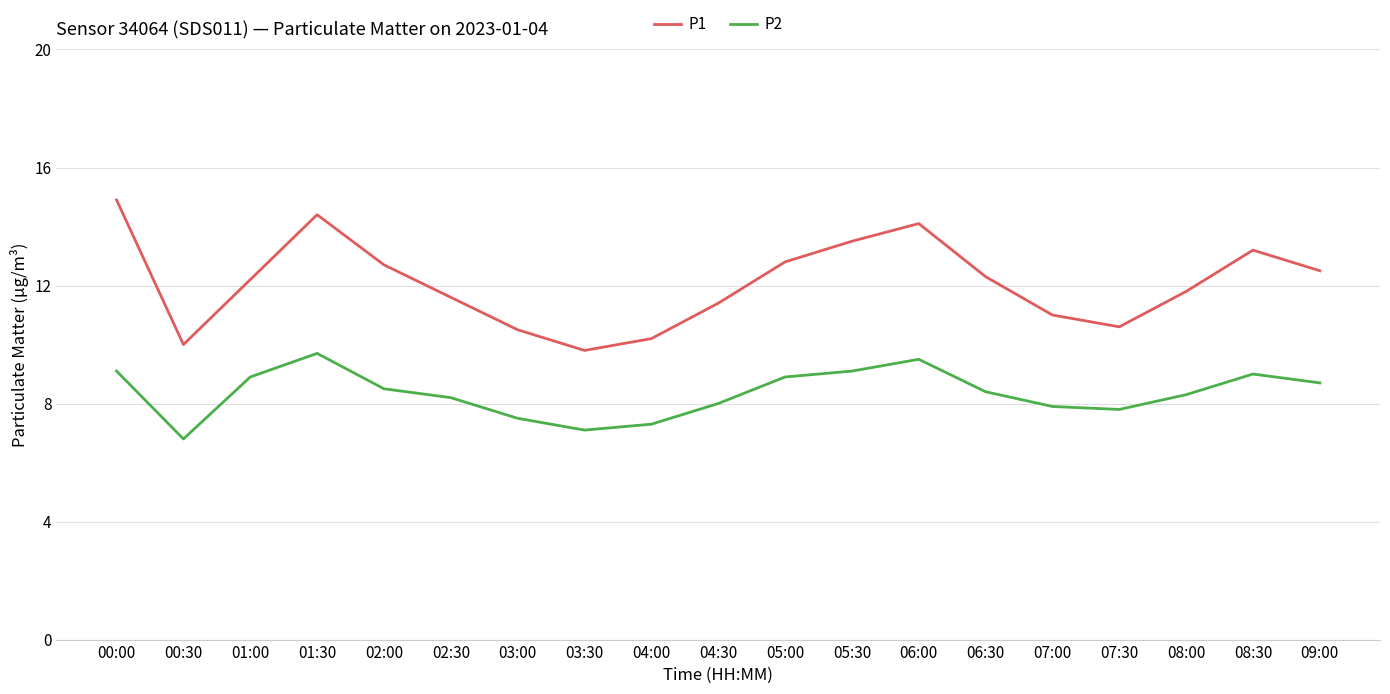

Which category has the highest value in the P2 series?

01:30